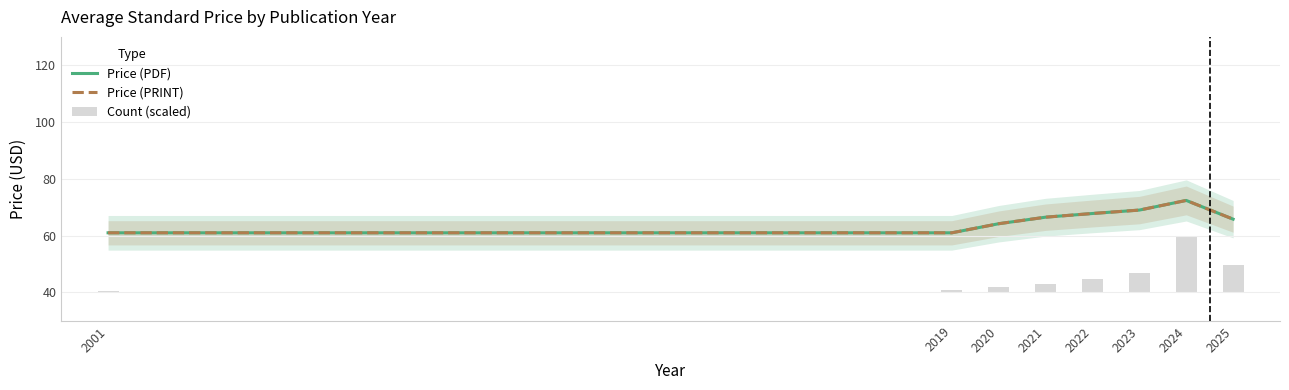

At which label does Count (scaled) reach its minimum?

2001